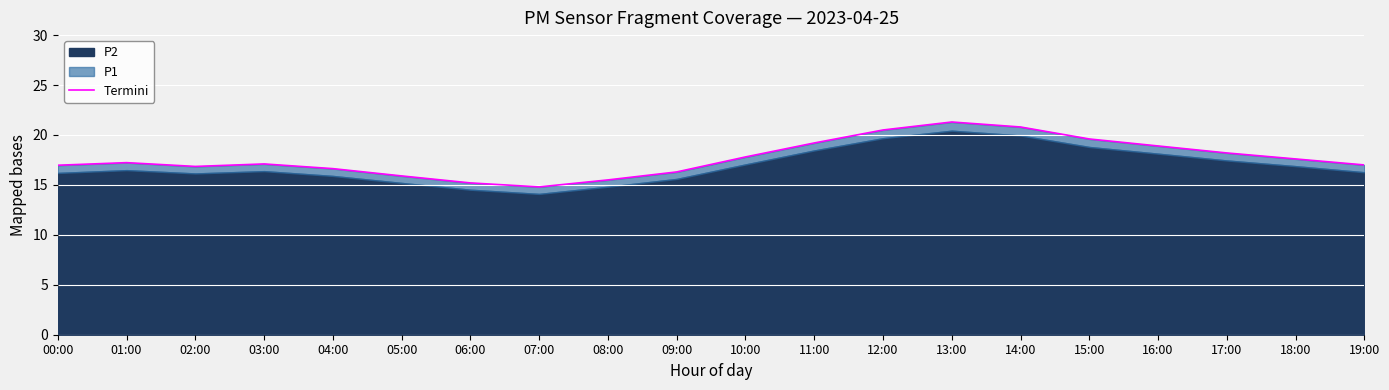

The chart shows a value of 16.3 at 09:00. True or false?

True